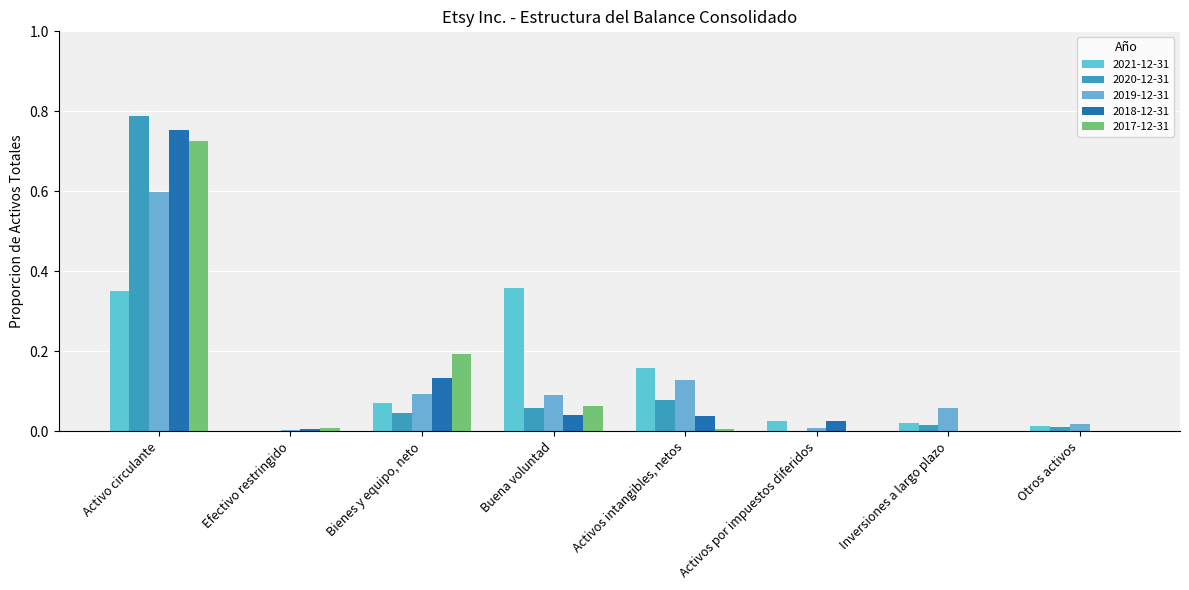

What is the value of the 2018-12-31 bar at the 3rd from the left?

0.1